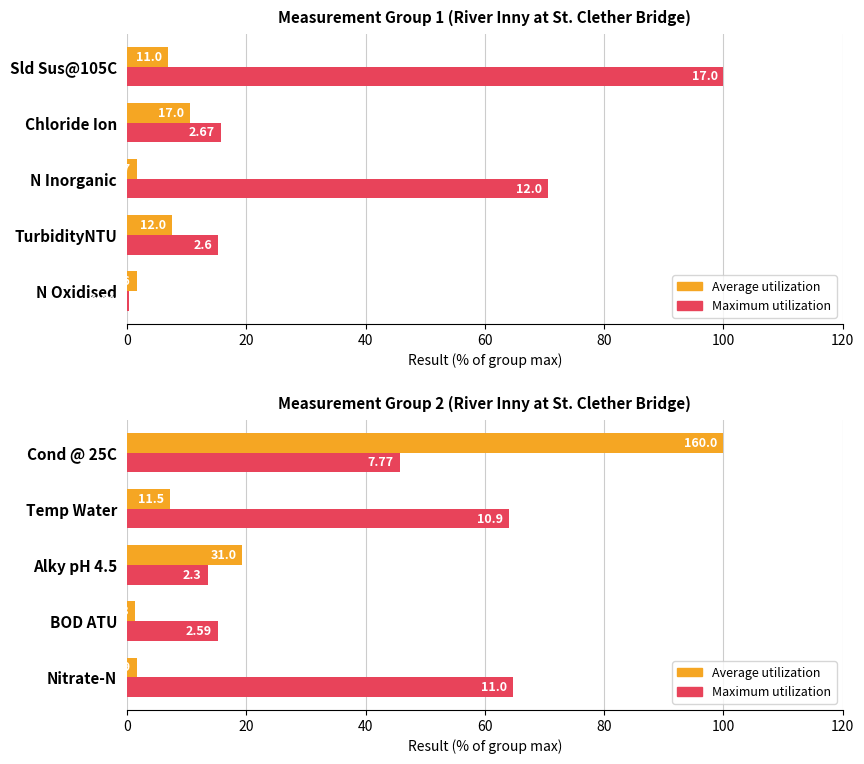

How many bars are there in each group?

2